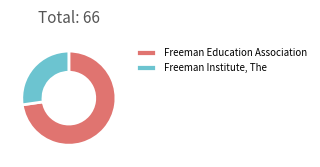

Which category has the biggest portion of the pie?

Freeman Education Association